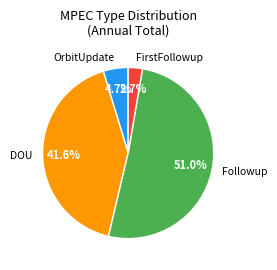

To the nearest percent, what is the combined percentage of DOU and OrbitUpdate?

46%